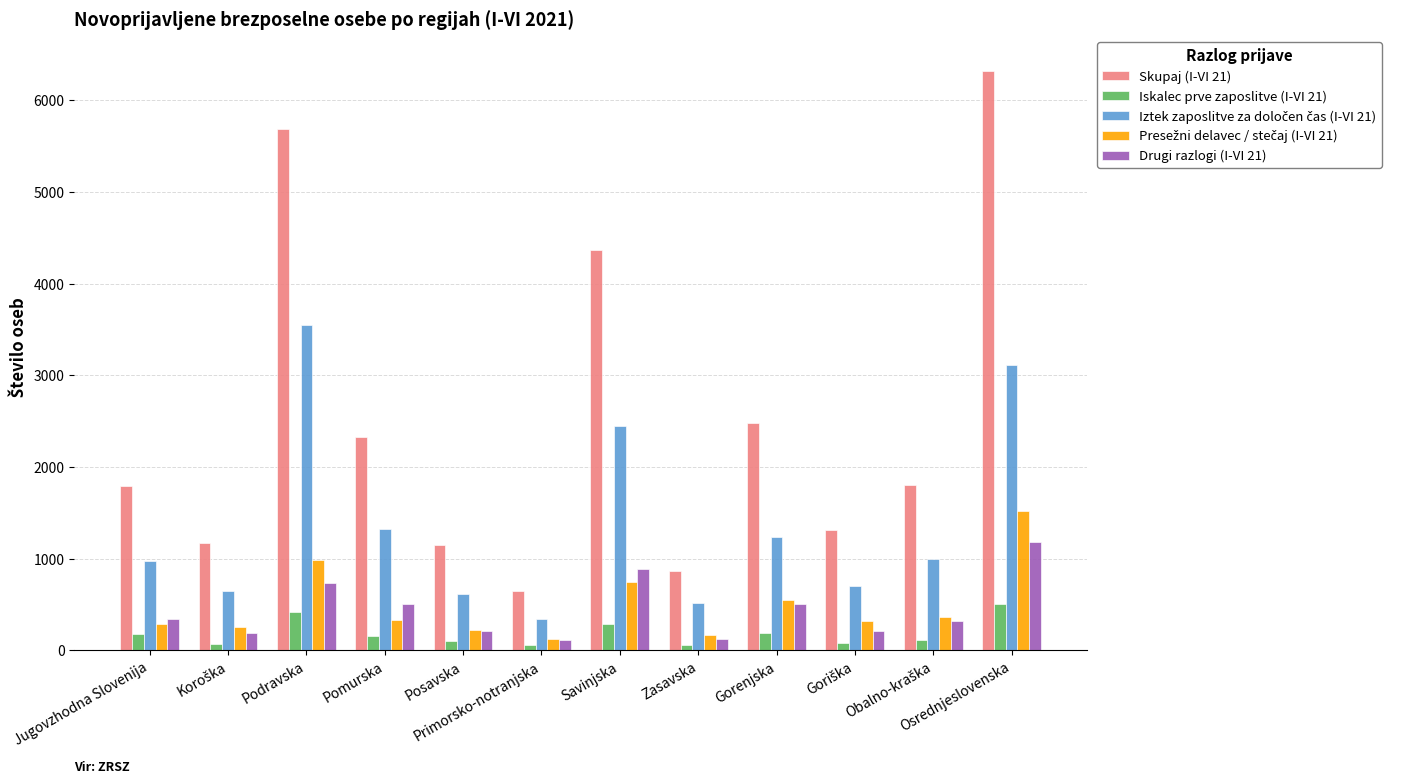

Are the bars grouped side by side (vs. stacked)?

Yes